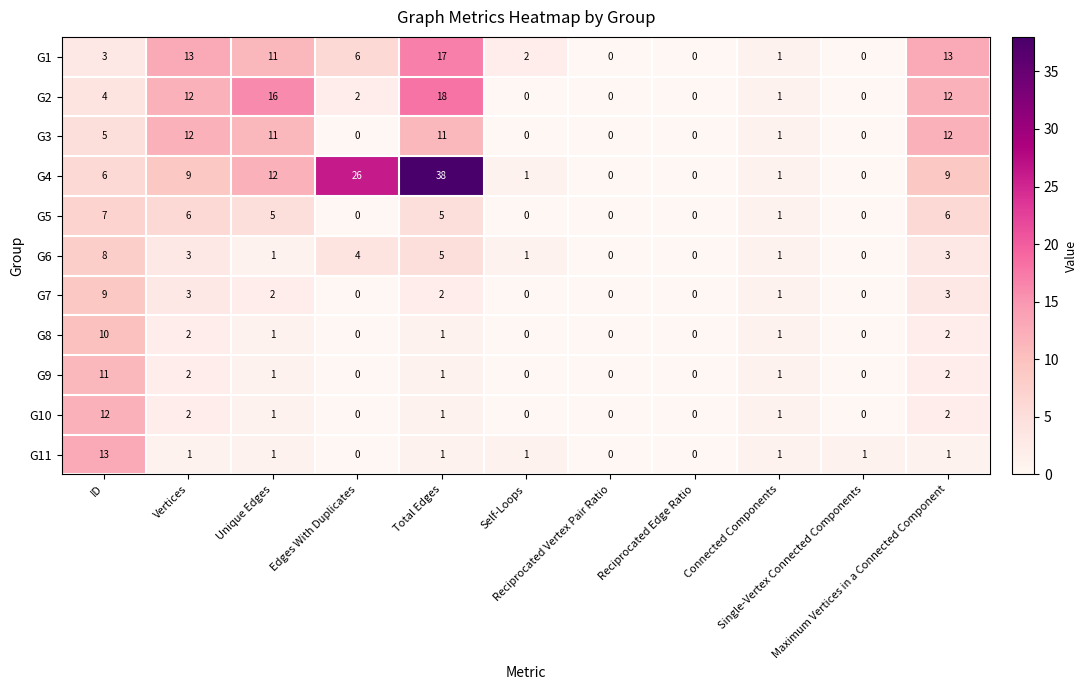

What is the highest value of the G8 series?

10